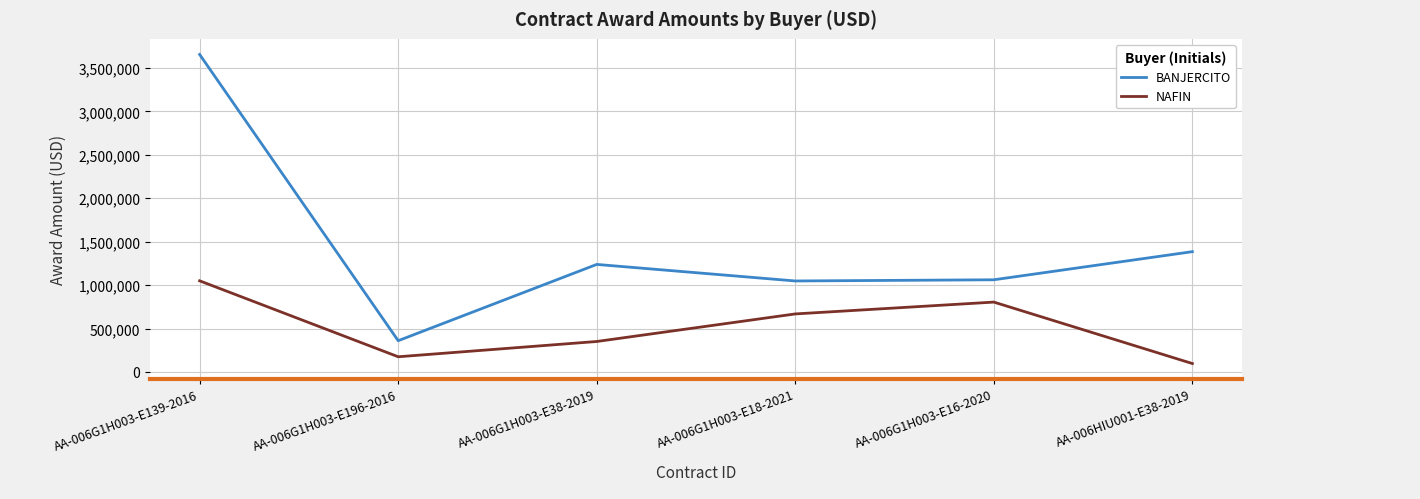

Which series has the largest total across all categories?

BANJERCITO